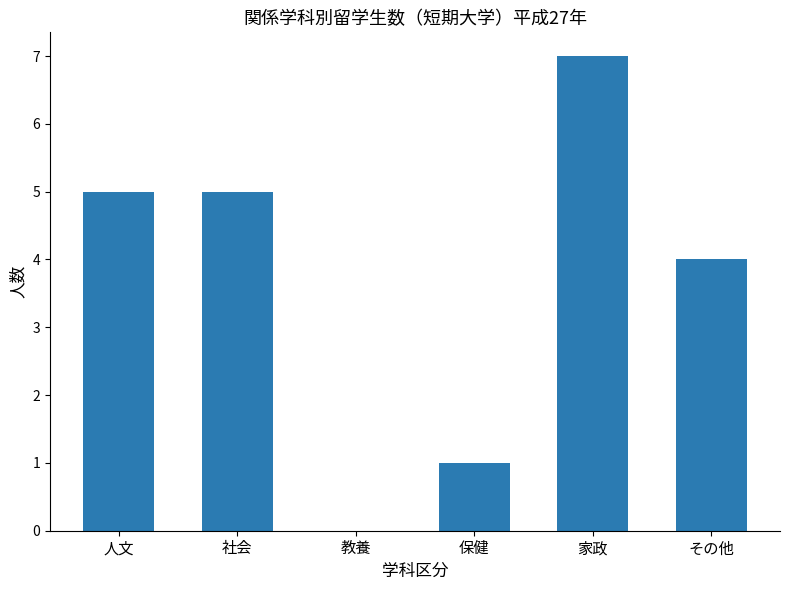

At which label is the value closest to 3?

その他